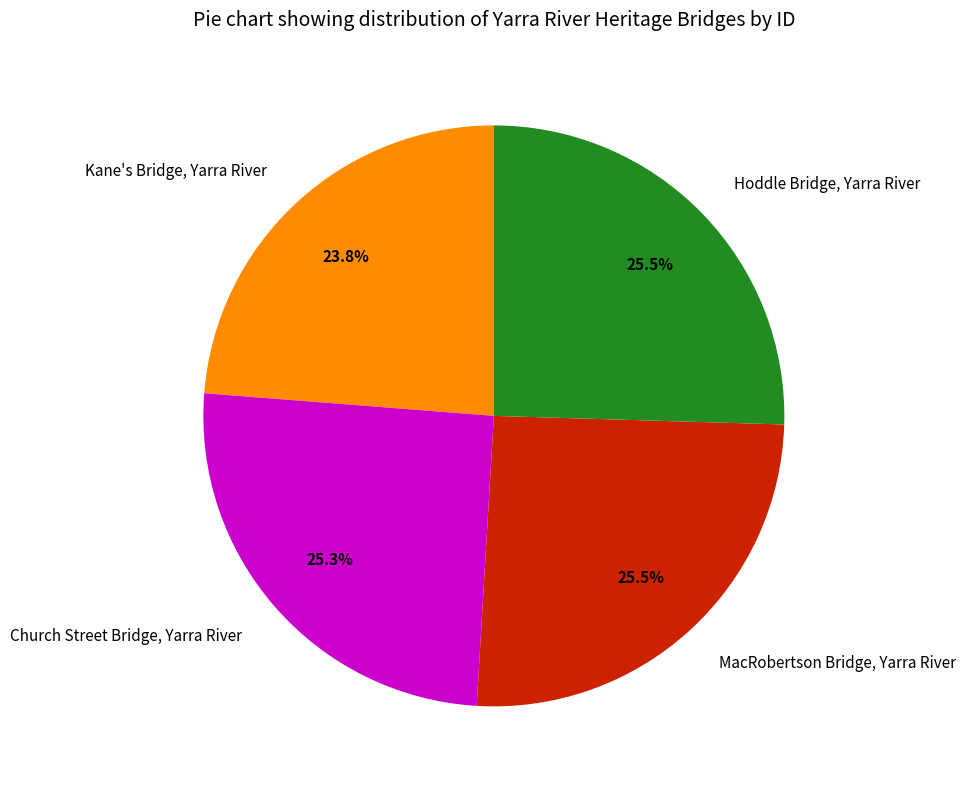

How many slices are in this pie chart?

4